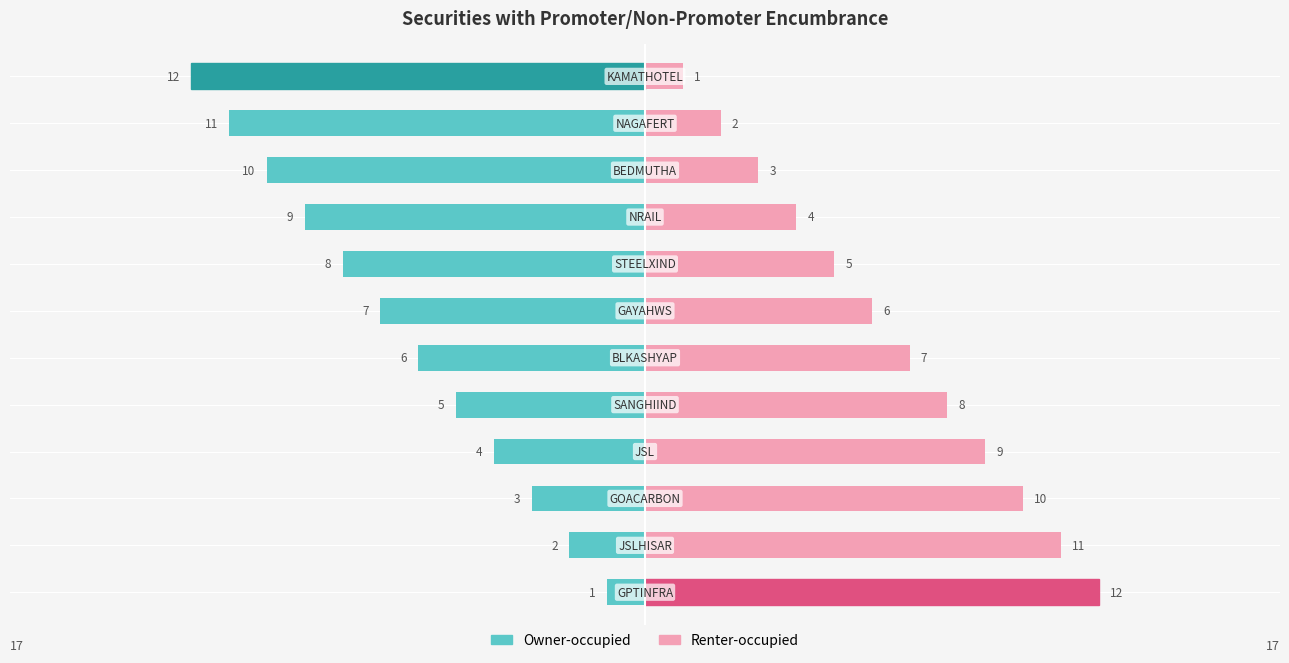

What value does the Renter-occupied series have at −10, to the nearest 10?

10